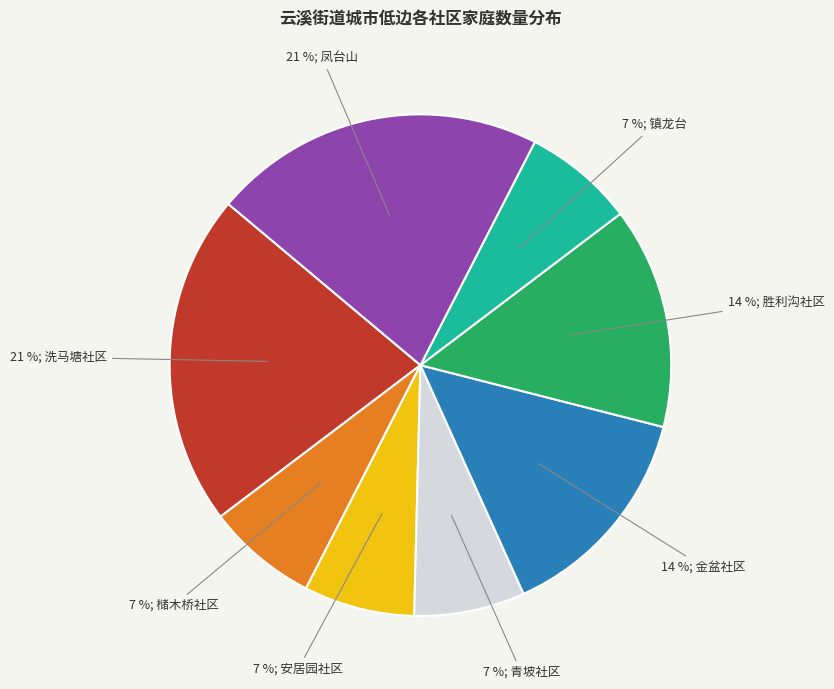

Count the number of slices in the pie.

8